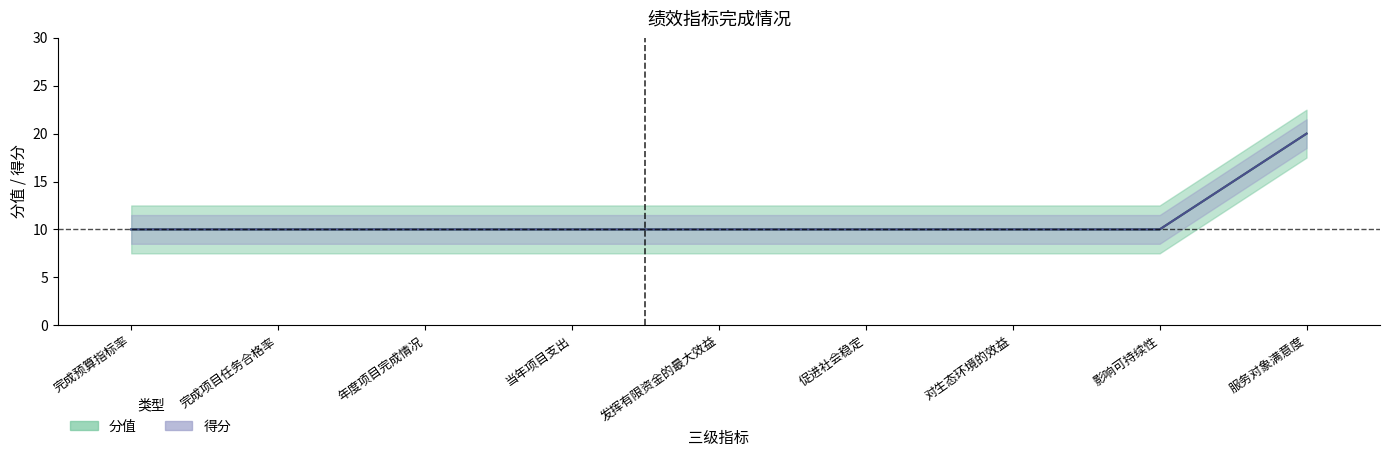

Reading left to right, transcribe all the data shown in this chart.

分值: 完成预算指标率=10	完成项目任务合格率=10	年度项目完成情况=10	当年项目支出=10	发挥有限资金的最大效益=10	促进社会稳定=10	对生态环境的效益=10	影响可持续性=10	服务对象满意度=20
得分: 完成预算指标率=10	完成项目任务合格率=10	年度项目完成情况=10	当年项目支出=10	发挥有限资金的最大效益=10	促进社会稳定=10	对生态环境的效益=10	影响可持续性=10	服务对象满意度=20